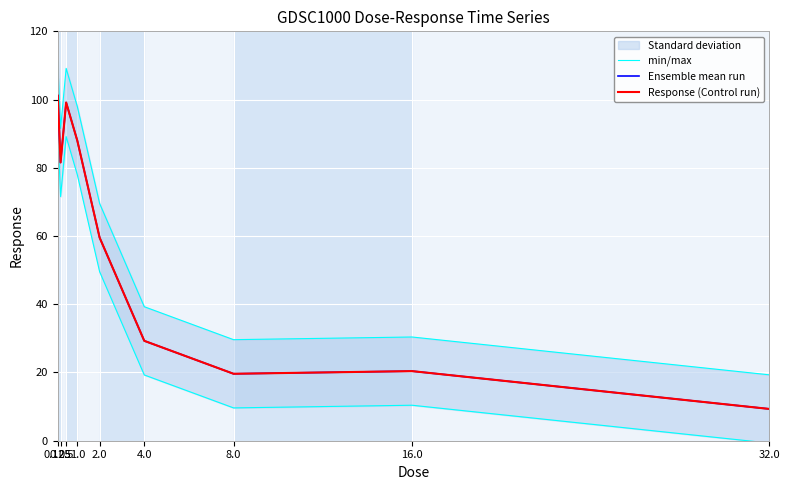

What is the sum of all min/max values?

598.0